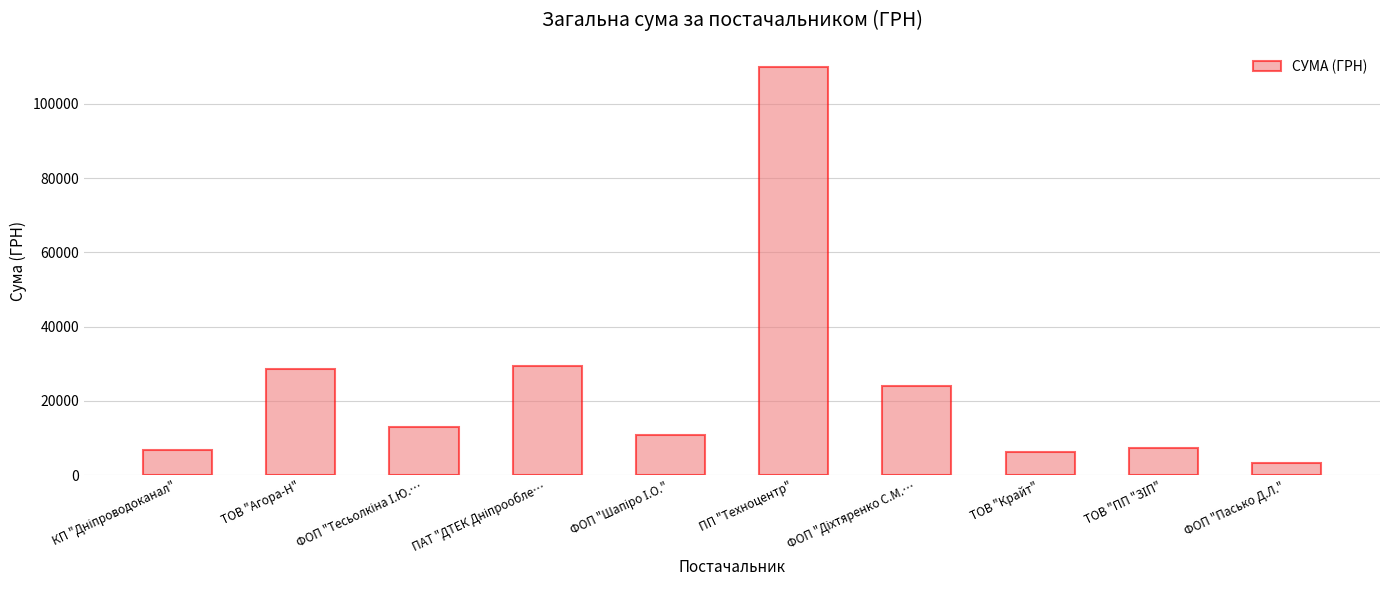

Count the number of data series in this chart.

1